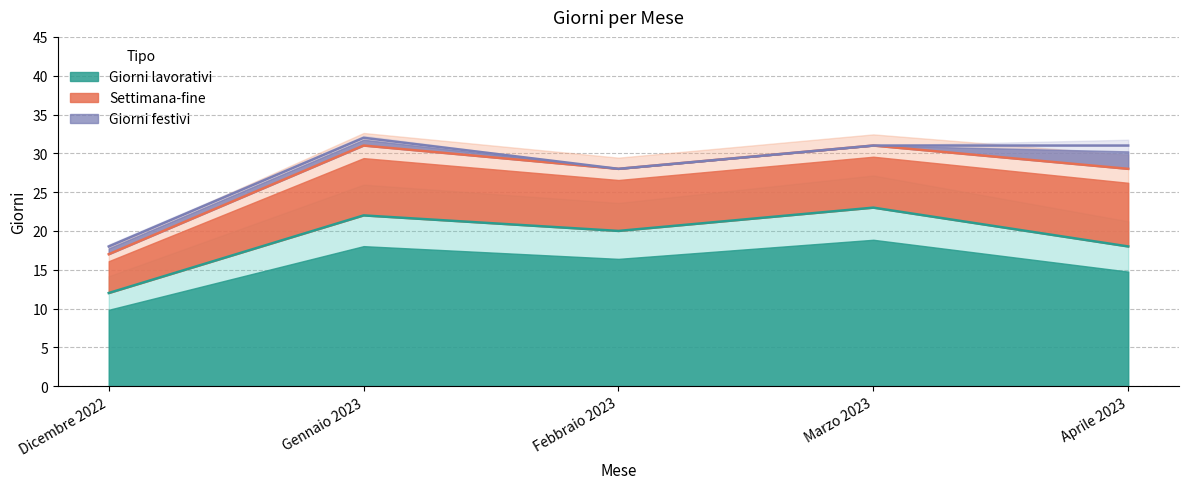

At which category is the sum across all series the highest?

Gennaio 2023